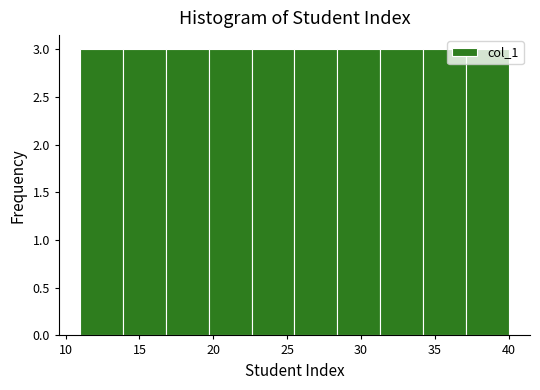

Reading left to right, transcribe this chart: for each bar, give the range it covers on the x-axis and its height. Neither the bar edges nor the heights are printed on the chart, so give them approximately, as read against the axes.

11.0 to 13.9: 3
13.9 to 16.8: 3
16.8 to 19.7: 3
19.7 to 22.6: 3
22.6 to 25.5: 3
25.5 to 28.4: 3
28.4 to 31.3: 3
31.3 to 34.2: 3
34.2 to 37.1: 3
37.1 to 40.0: 3